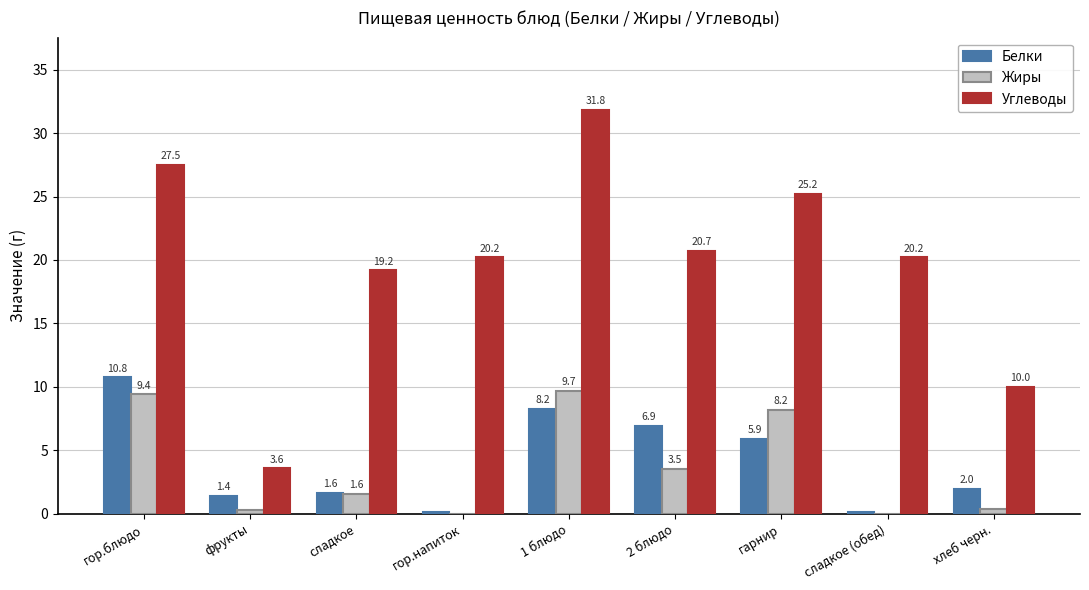

True or false: Белки has a value of 1.6 at сладкое.

True